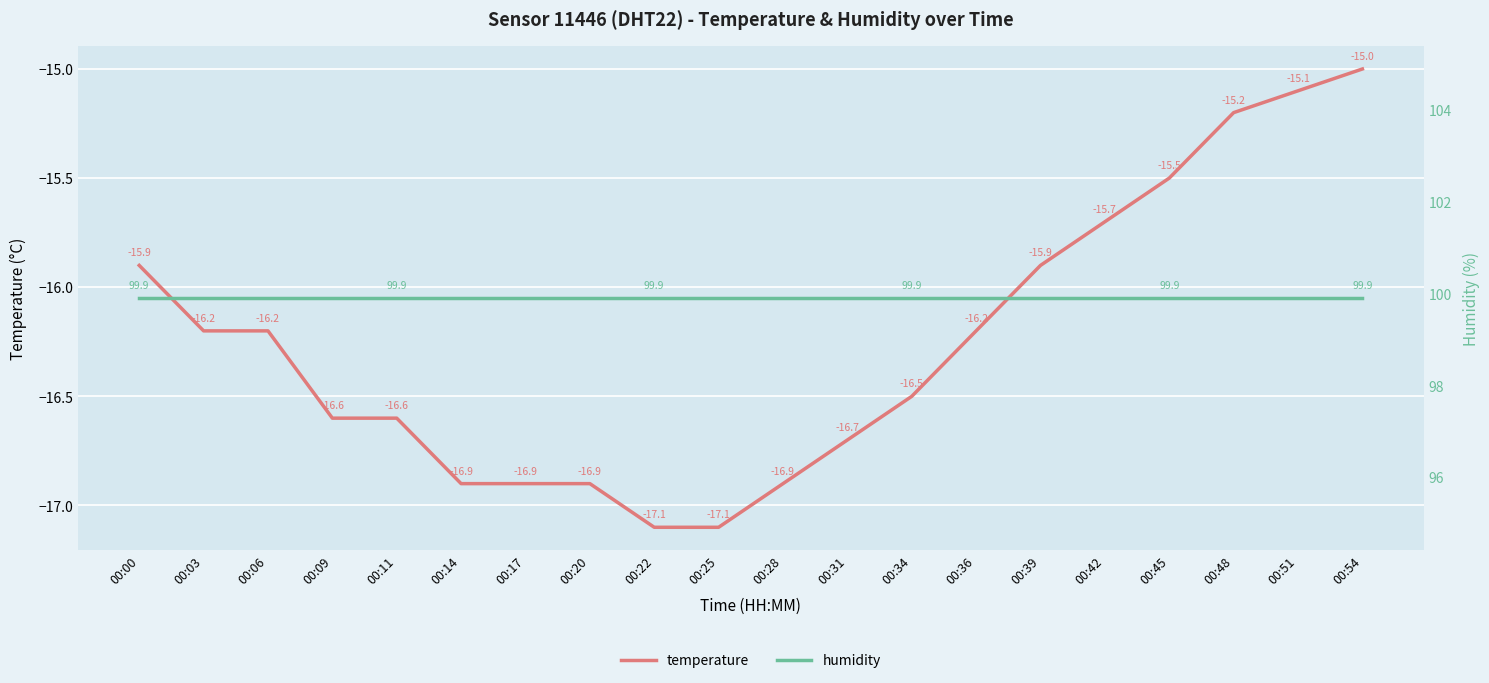

What is the smallest value displayed?

-17.1